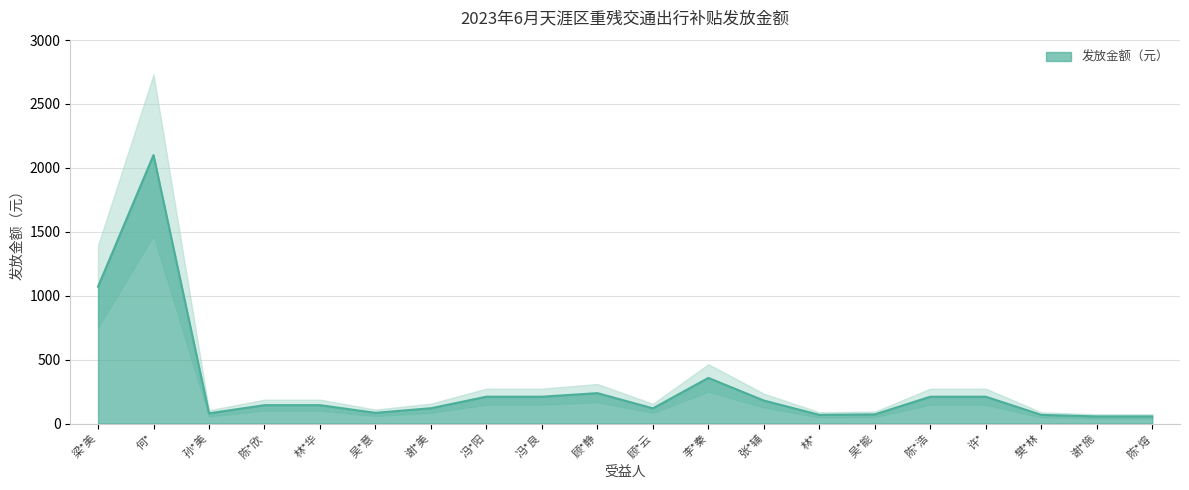

What is the ratio of the value at 陈*浩 to the value at 顾*云?

1.8